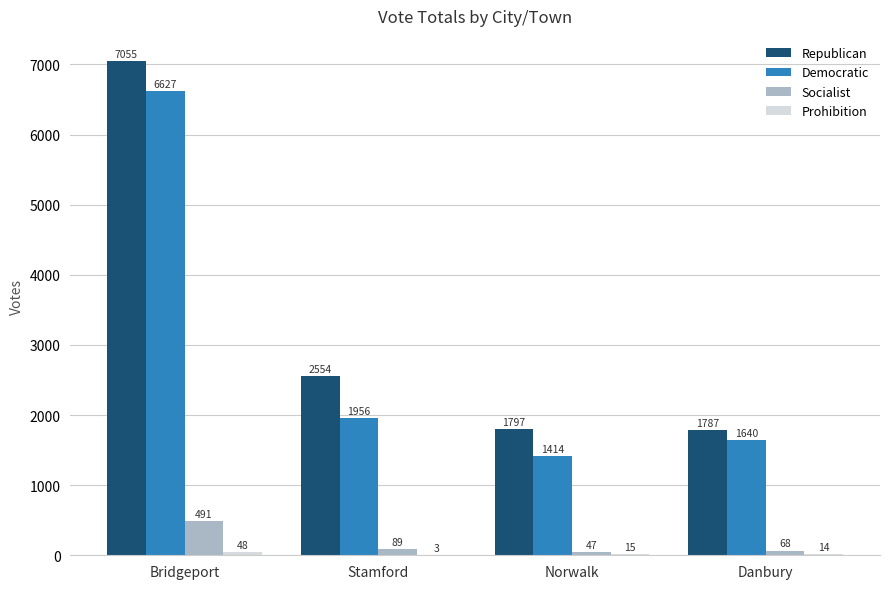

Is it true that Socialist equals 89 at Stamford?

True